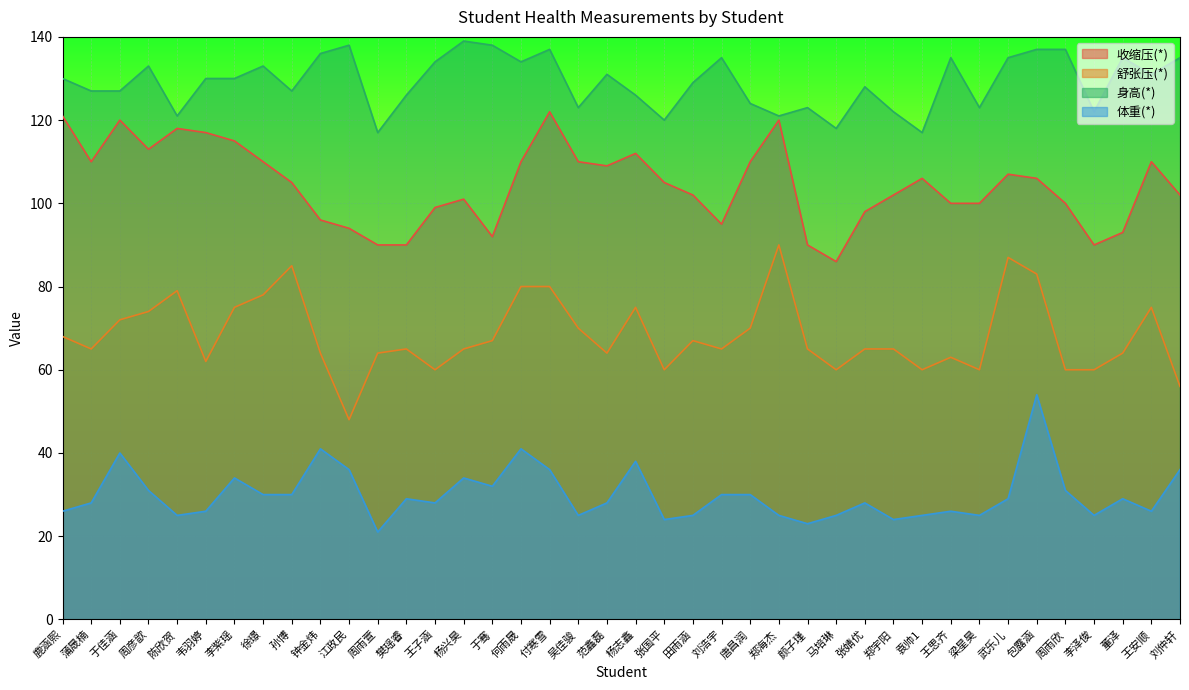

How many interior local peaks does the 身高(*) series have?

11